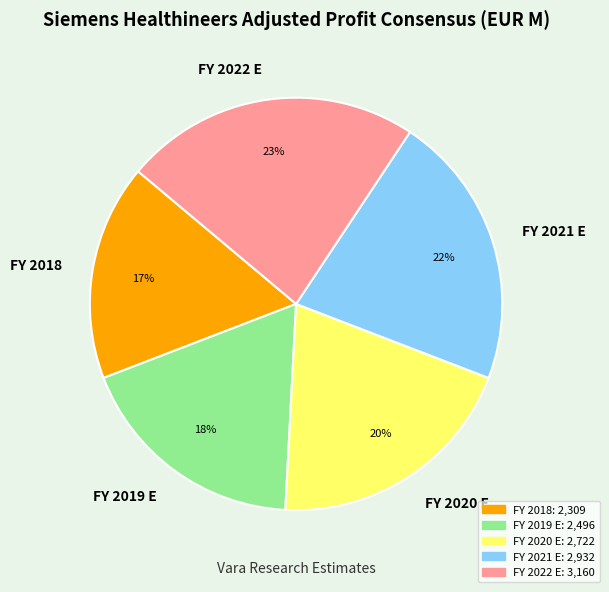

To the nearest percent, what is the difference between the largest and smallest slice percentages?

6%